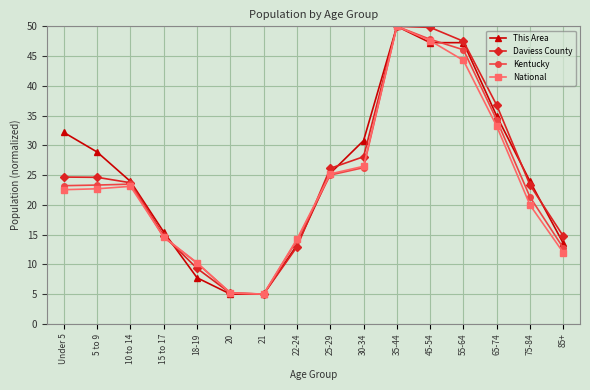

After their last crossing, which series has the higher values: Daviess County or National?

Daviess County